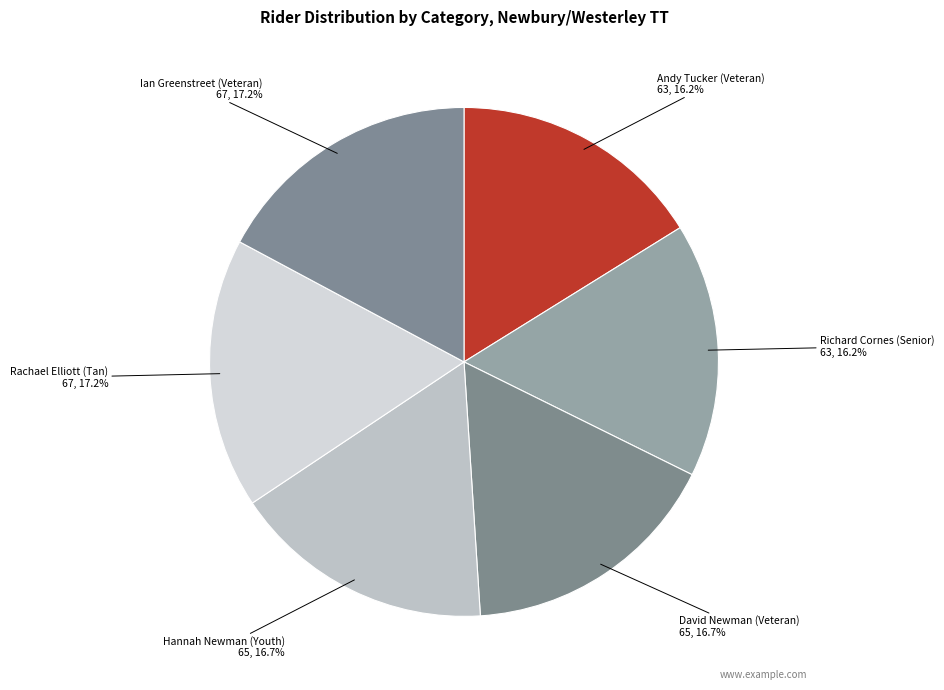

Does any single category account for the majority?

No